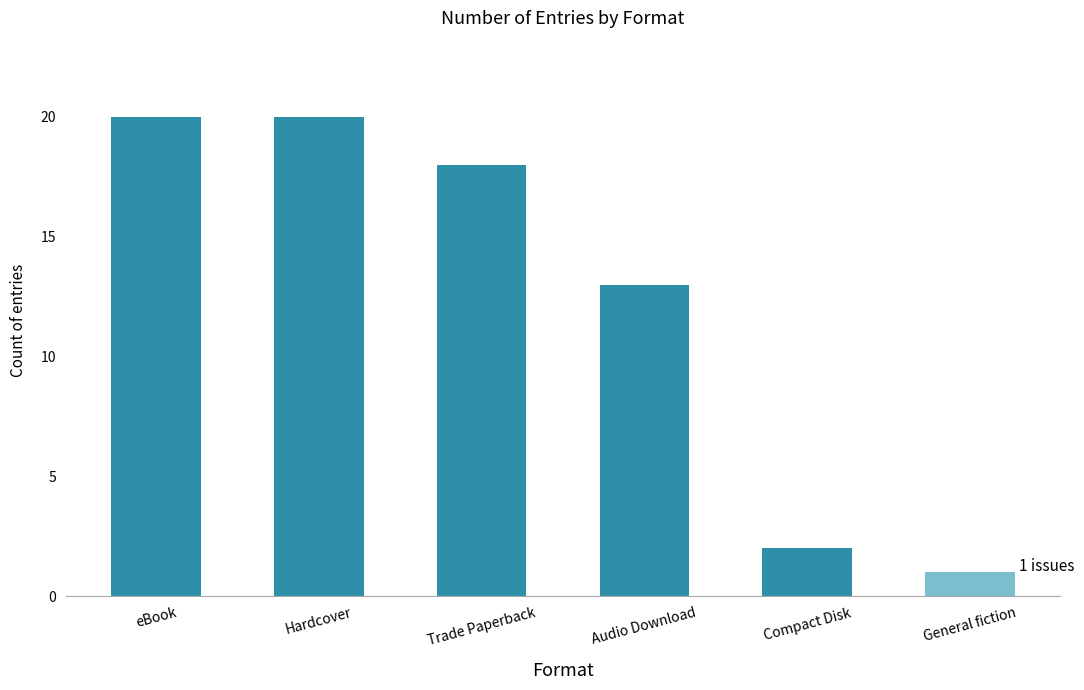

What is the label of the 5th bar from the left?

Compact Disk